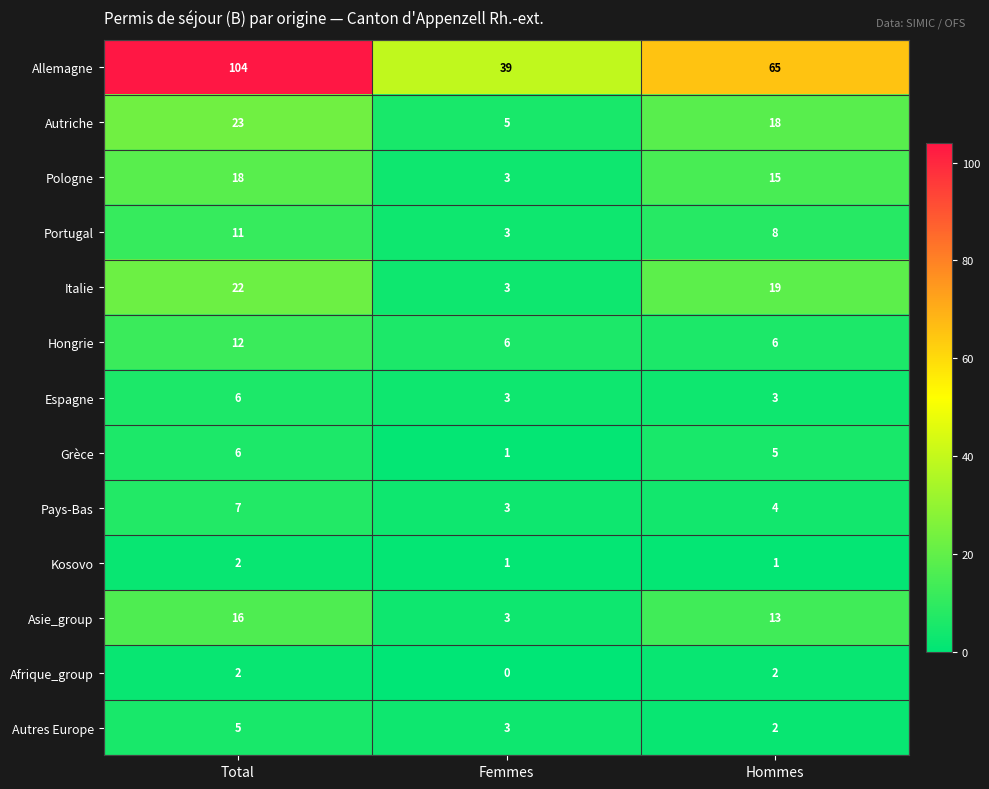

What is the average value of the Autres Europe series?

3